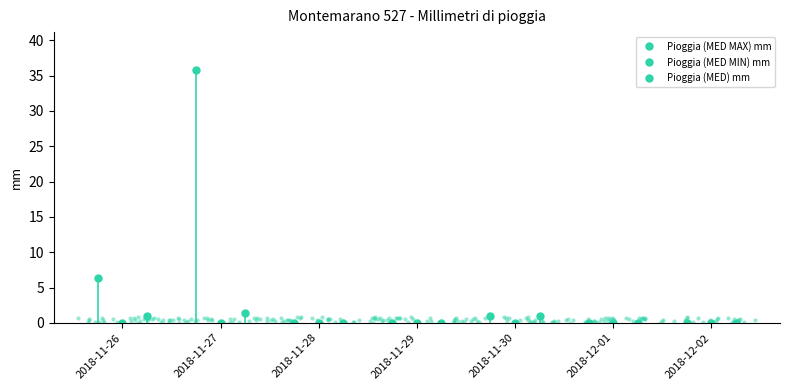

Reading left to right, what are all the values shown in this chart?

Pioggia (MED MAX) mm: 6.4	35.8	0.0	0.0	1.0	0.0	0.0
Pioggia (MED MIN) mm: 0.0	0.0	0.0	0.0	0.0	0.0	0.0
Pioggia (MED) mm: 1.0	1.4	0.0	0.0	1.0	0.0	0.0